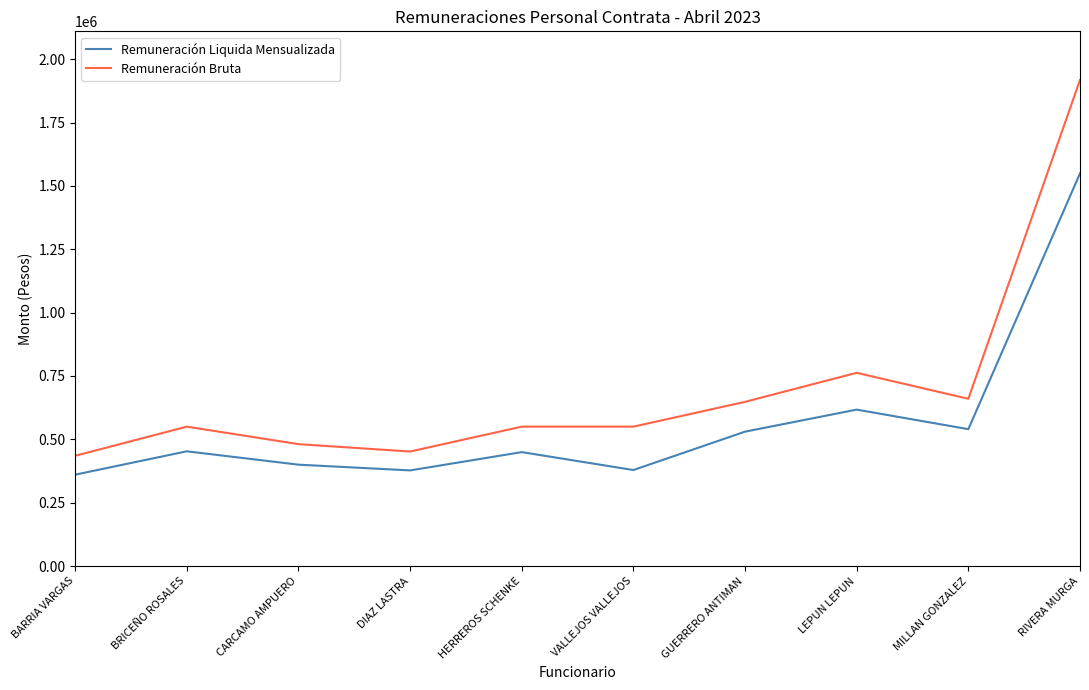

Where is Remuneración Bruta nearest to the value 1176500?

LEPUN LEPUN